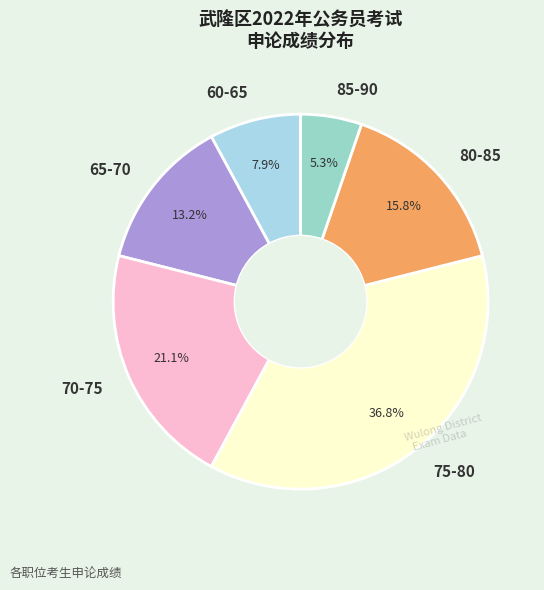

Does 75-80 represent more than half of the total?

No